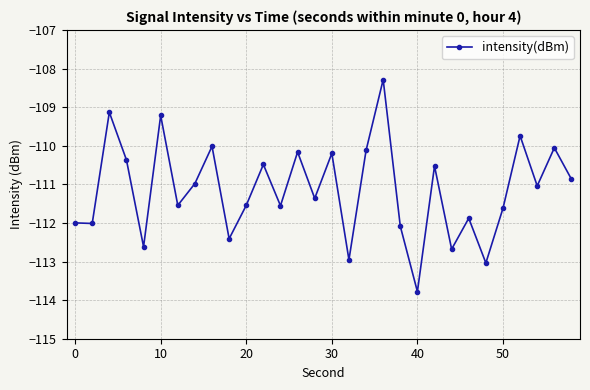

How many interior local peaks (higher than both neighbors) does the data have?

11